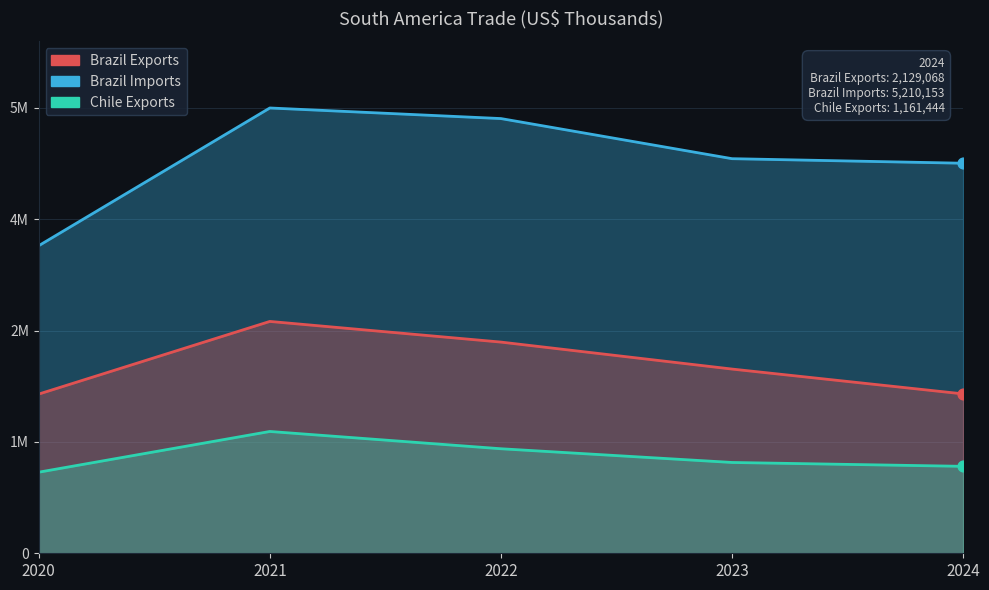

What is the total value across all series at 2020?

7318199